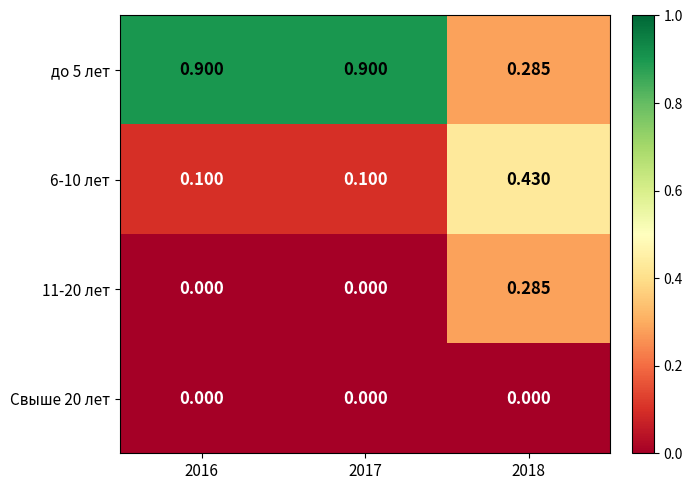

Is the value of 11-20 лет at 2018 greater than the value of 6-10 лет at 2016?

Yes